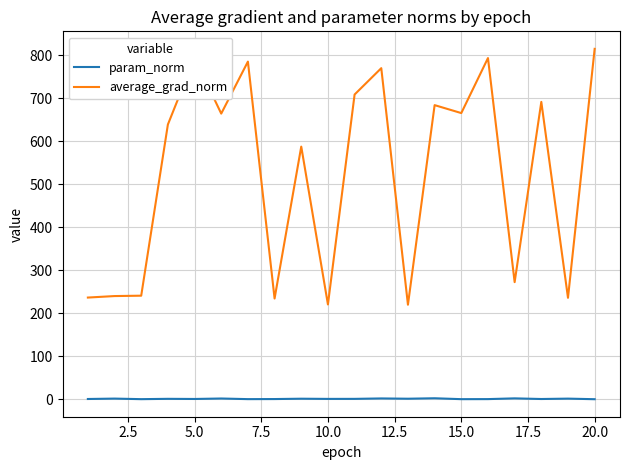

List the series in order of their overall mean, lowest first.

param_norm, average_grad_norm